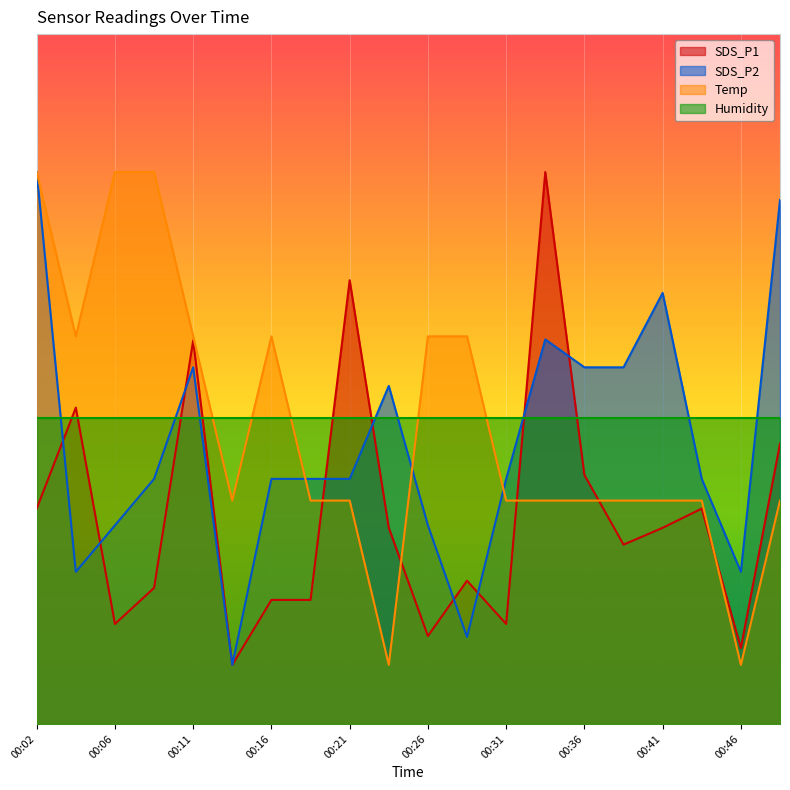

What is the difference between the maximum and minimum values in the SDS_P2 series?

2.5